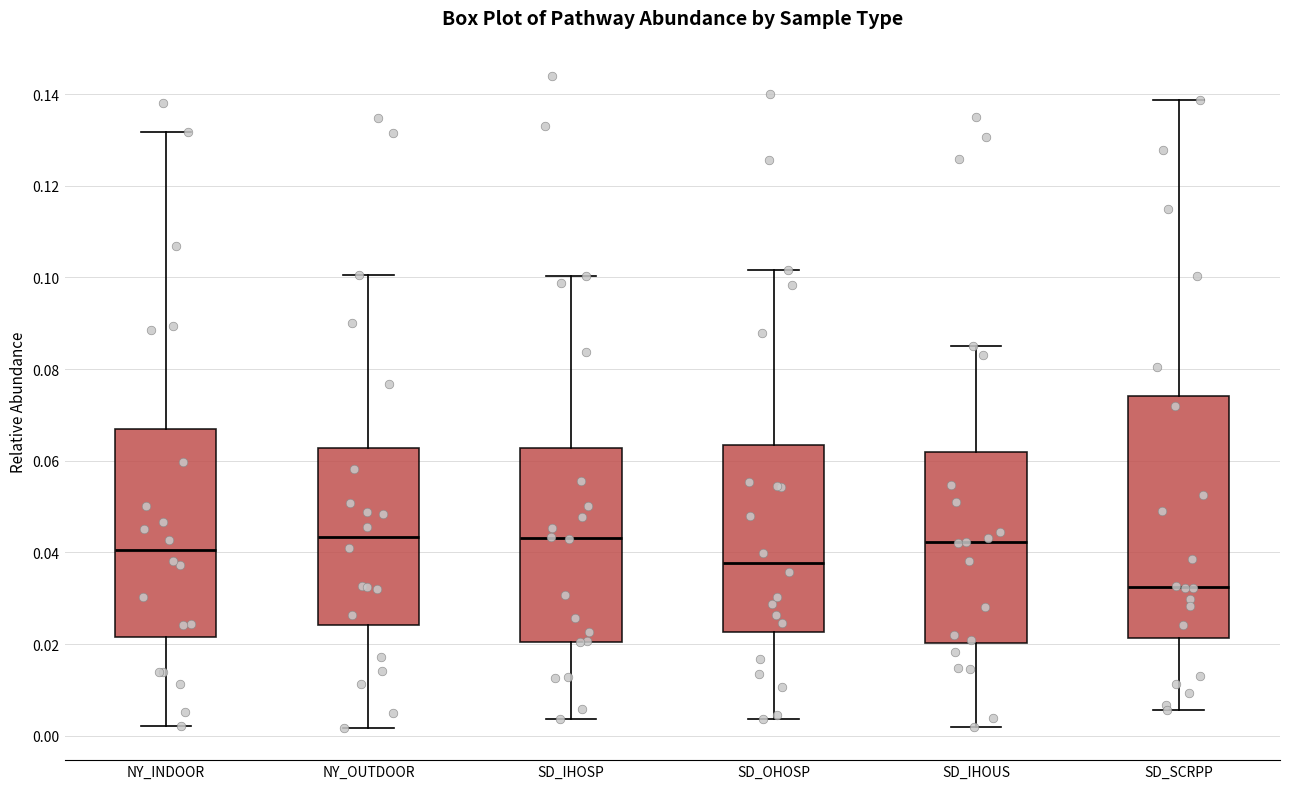

Which box is the tallest, from its lower edge to its upper edge?

SD_SCRPP